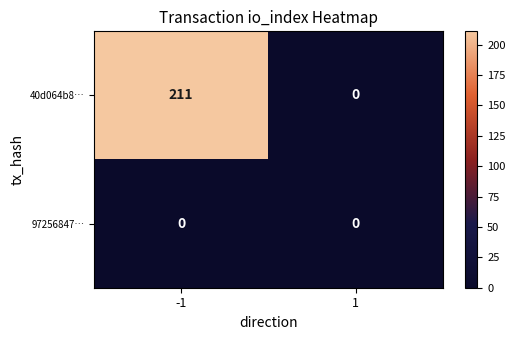

What is the maximum value shown in the chart?

211